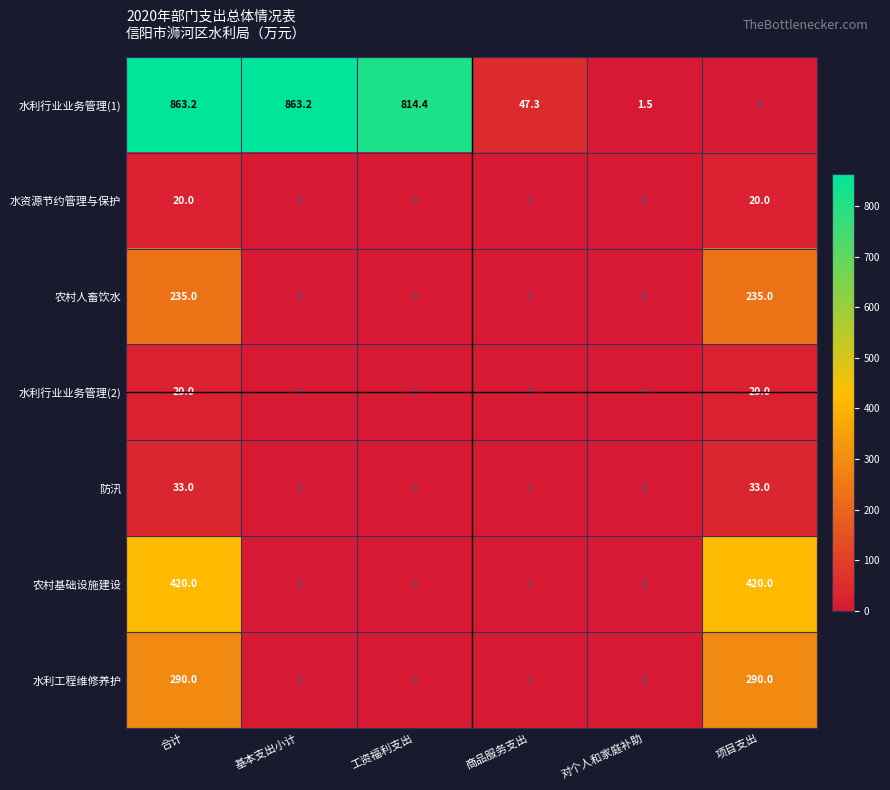

What is the highest value of the 农村基础设施建设 series?

420.0